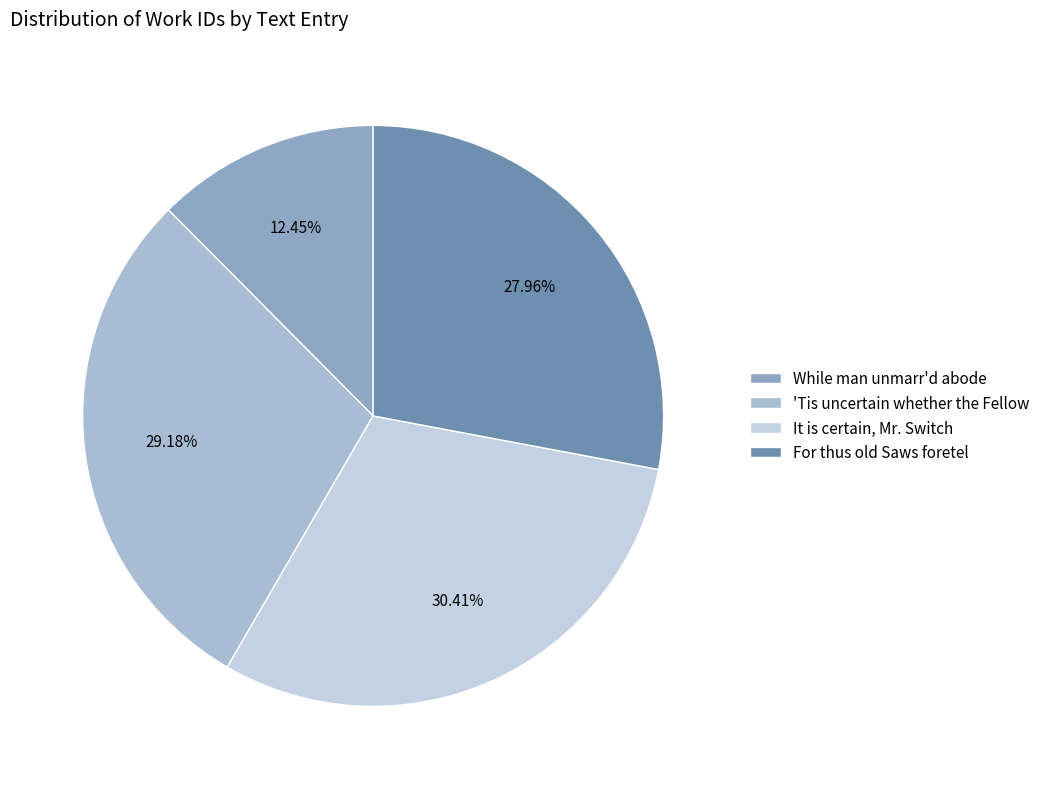

Approximately how many times larger is the value at 'Tis uncertain whether the Fellow compared to For thus old Saws foretel?

1.0